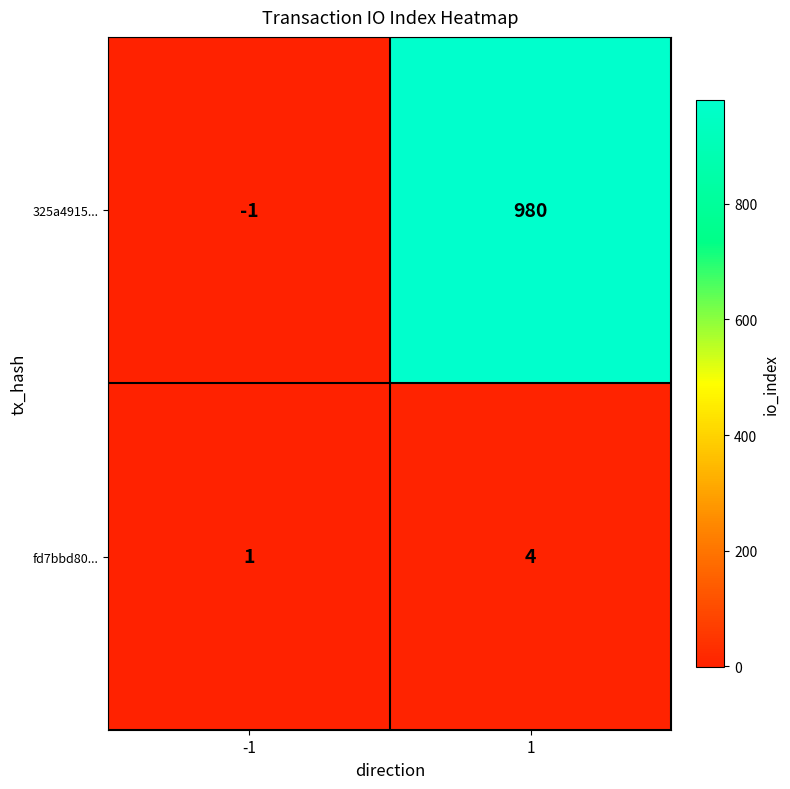

At which category is the sum across all series the highest?

1